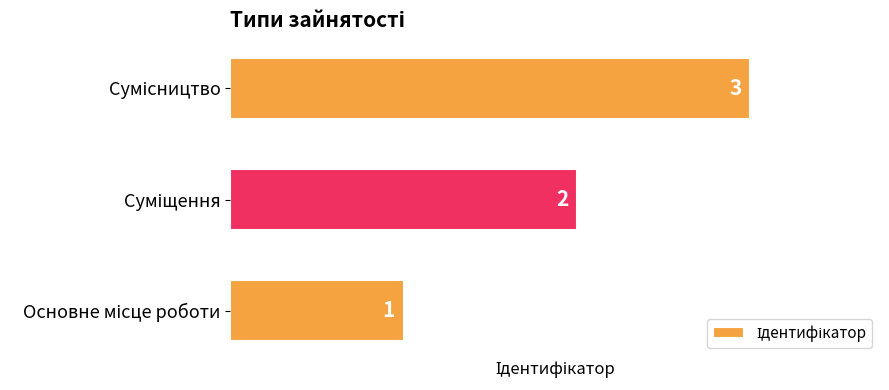

Count the values in the range 1 to 3.

3